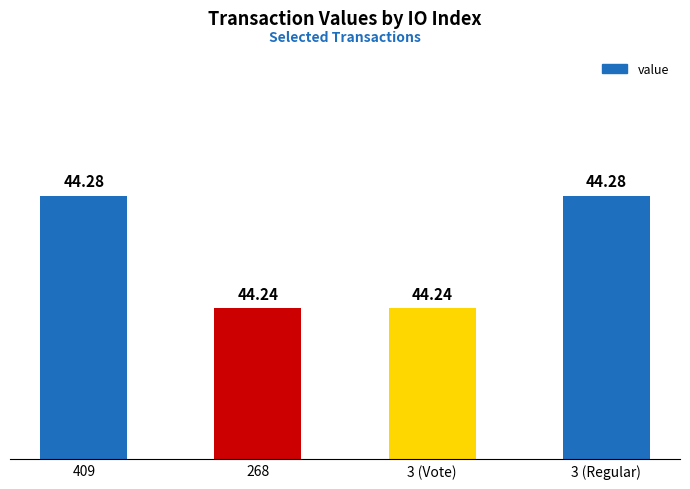

How many data points does each series have?

4